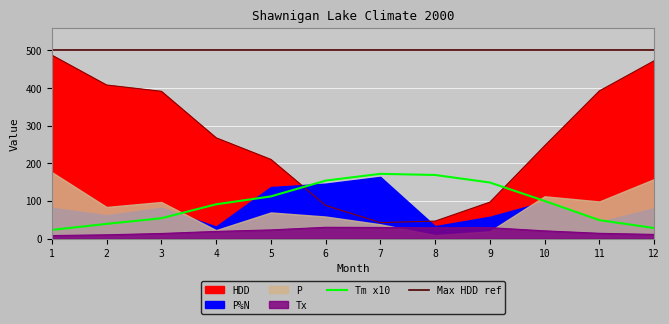

True or false: Tm and Tx intersect in this chart.

False